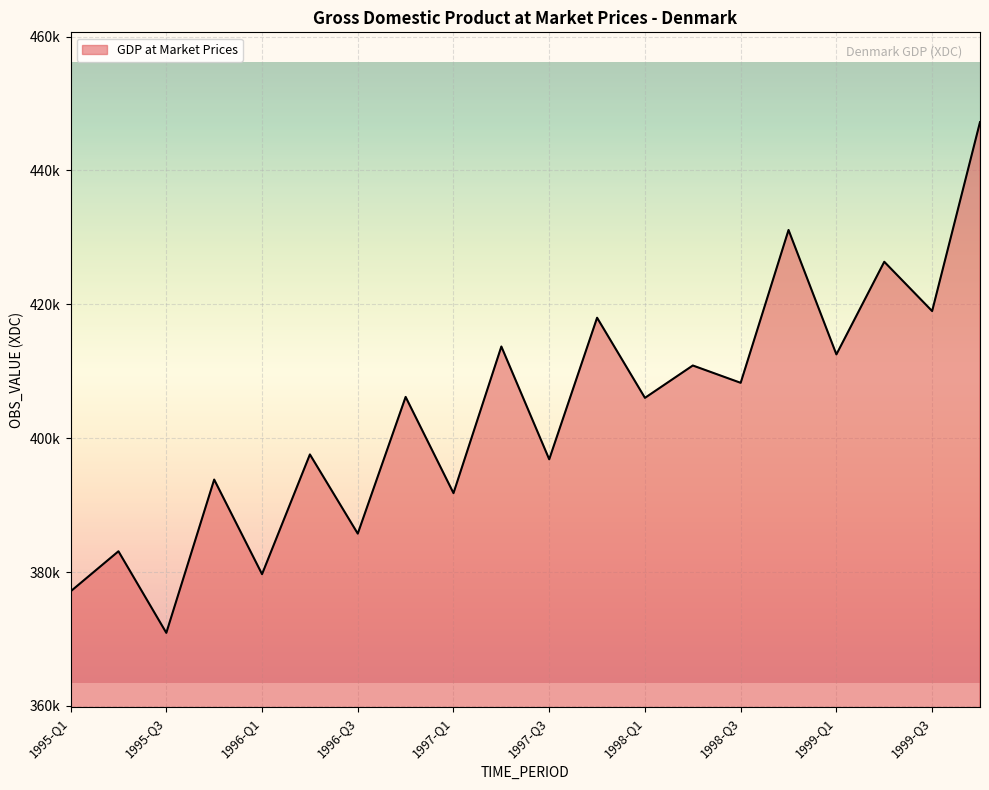

Does the chart have visible grid lines?

Yes